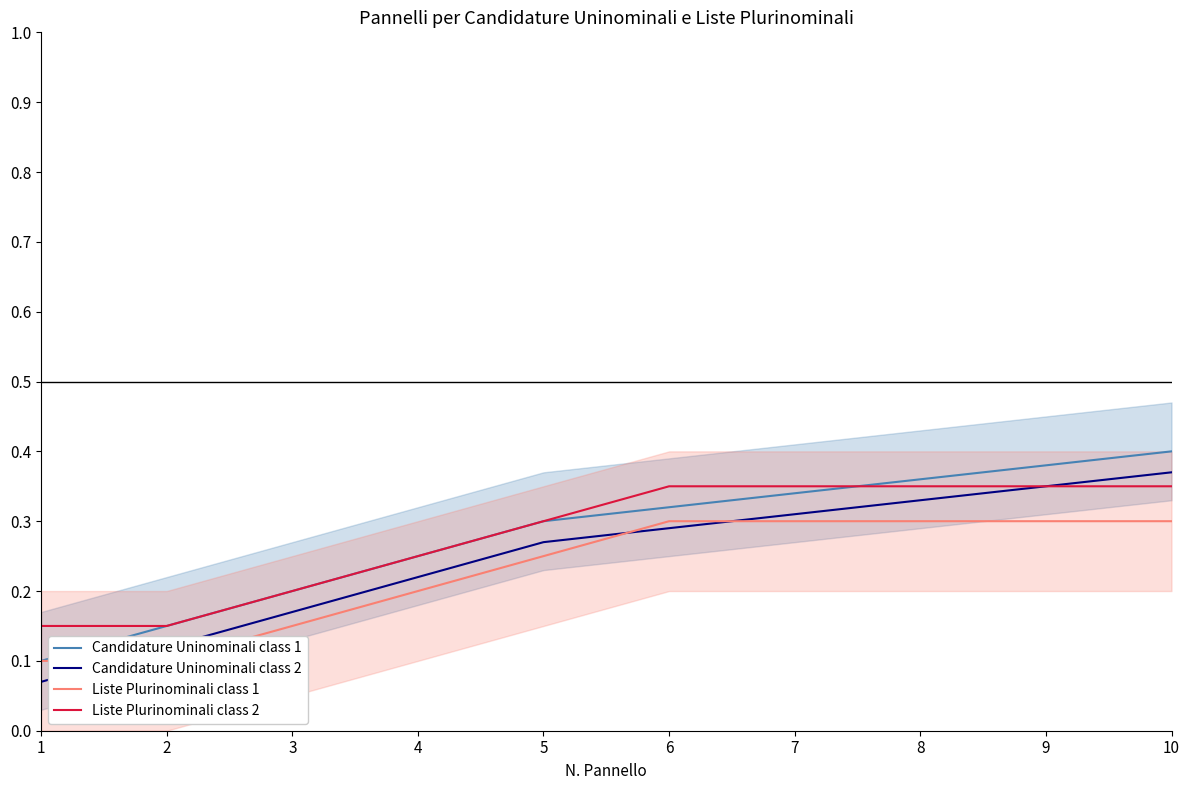

Is it true that Candidature Uninominali class 1 equals 0.2 at 8?

False